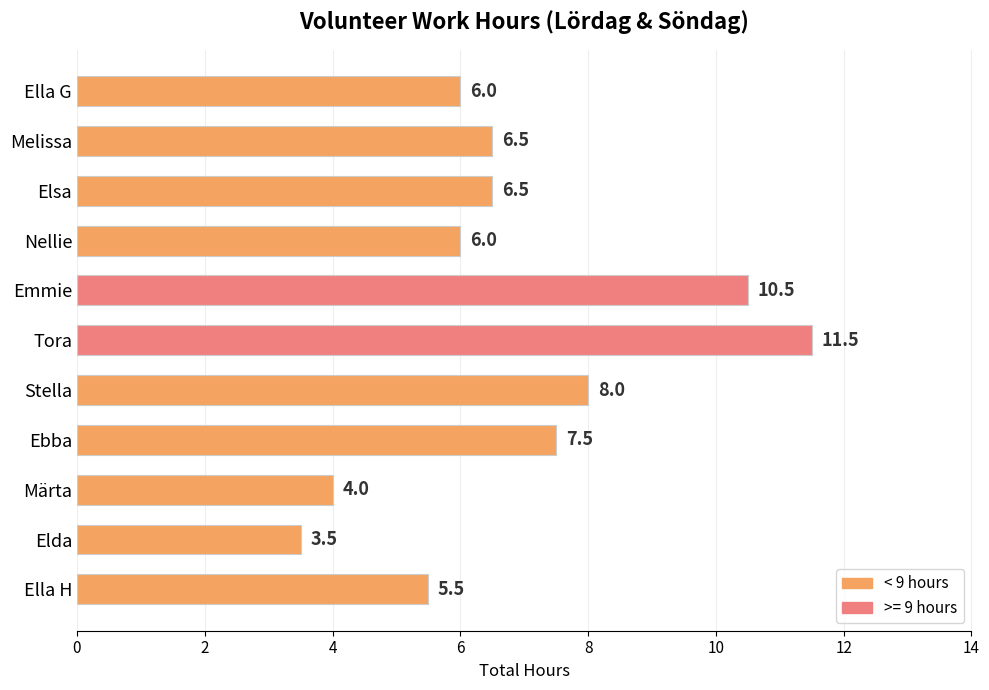

At which category does the chart reach its minimum across all series?

Elda